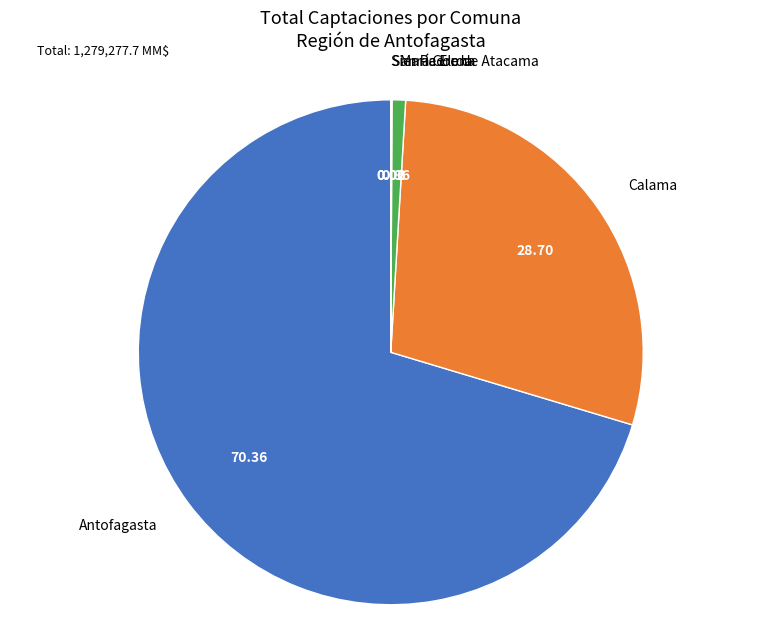

What is the largest slice in the pie chart?

Antofagasta